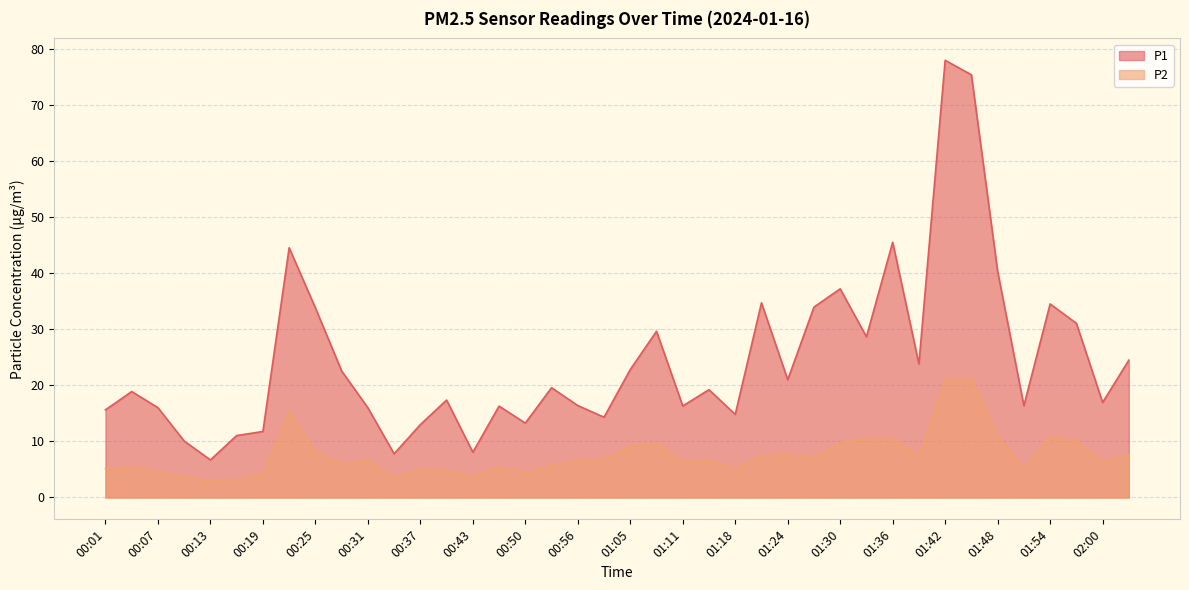

Where does the P2 series first go above 6?

00:22